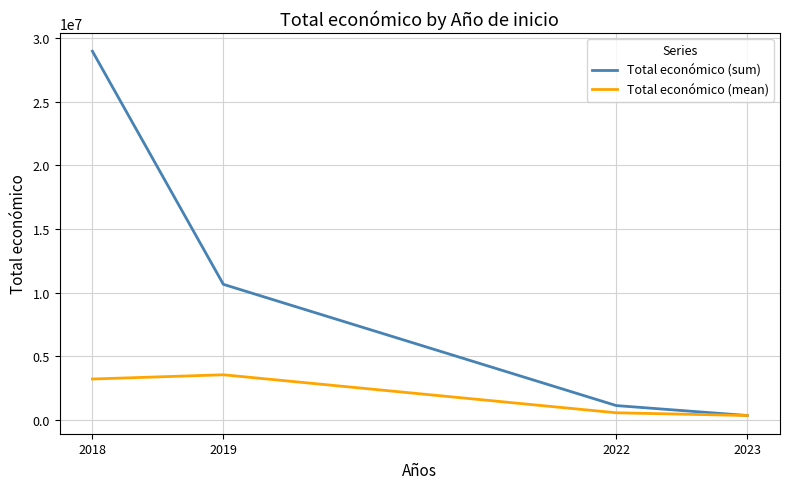

Which category has the highest value in the Total económico (mean) series?

2019